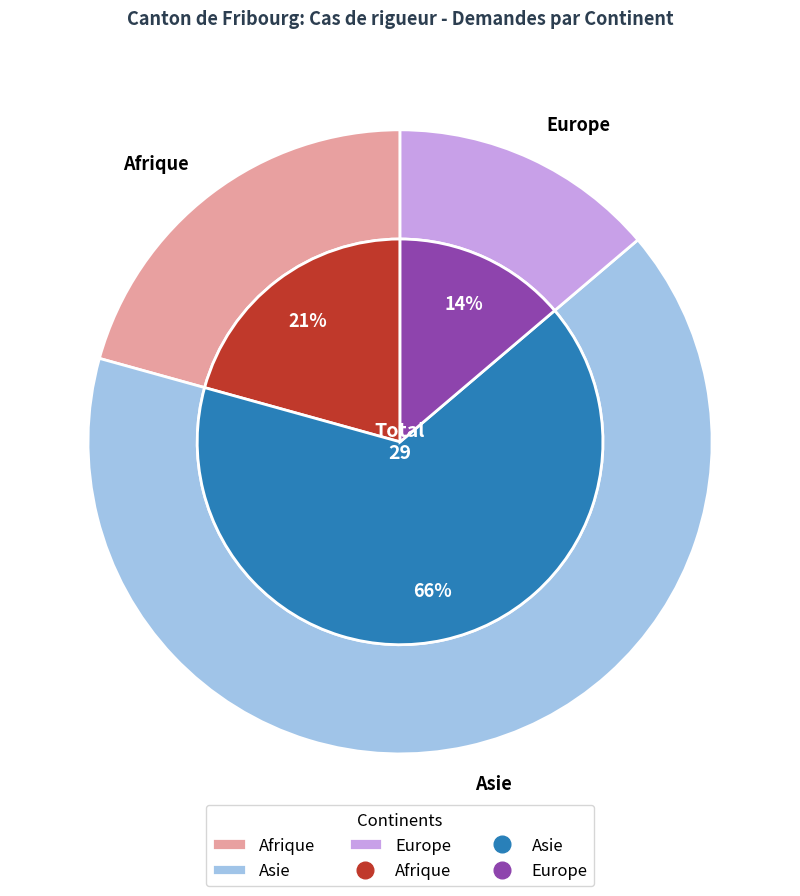

What portion of the pie excludes Asie?

34.5%